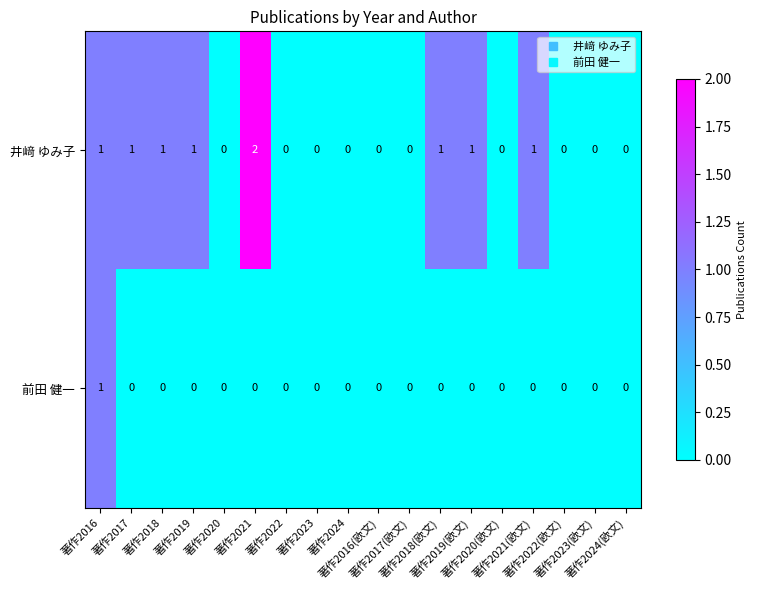

What is the sum of all 井﨑 ゆみ子 values?

9